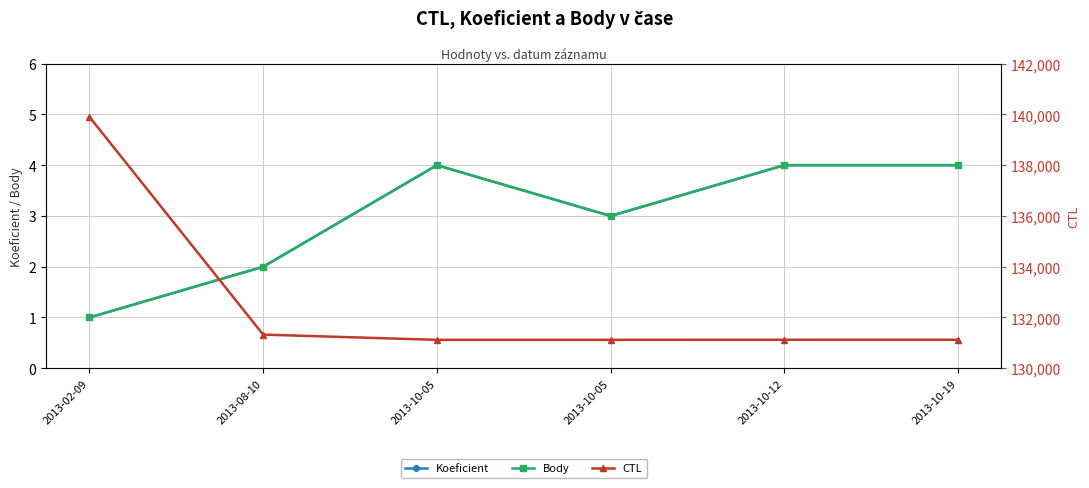

Does the chart have visible grid lines?

Yes